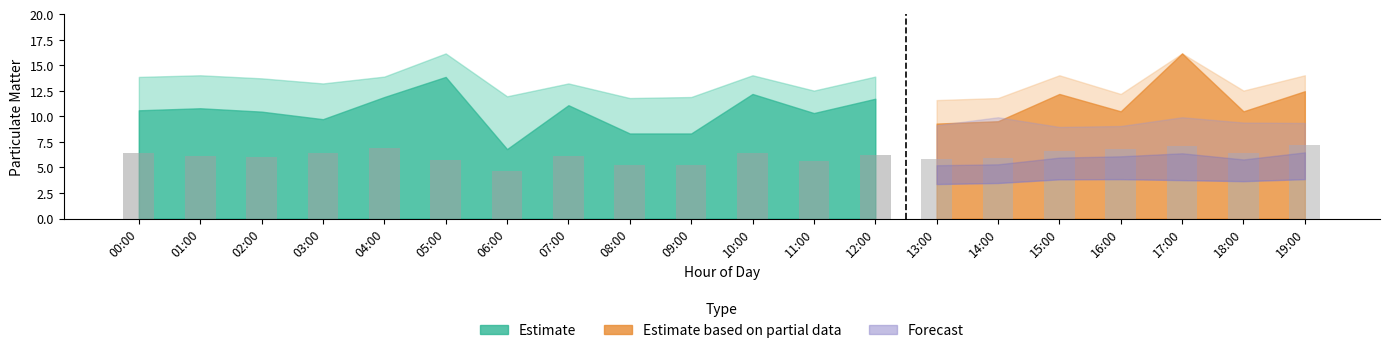

Reading right to left, what are all the values shown in this chart?

P1: 12.5	10.5	16.2	10.5	12.2	9.5	9.3	11.7	10.3	12.2	8.3	8.3	11.1	6.8	13.9	11.9	9.7	10.5	10.8	10.6
P1_upper: 14.0	12.5	16.2	12.2	14.0	11.8	11.6	13.9	12.5	14.0	11.9	11.8	13.2	12.0	16.2	13.9	13.2	13.7	14.0	13.9
P2: 7.2	6.4	7.1	6.8	6.6	5.9	5.8	6.3	5.6	6.4	5.2	5.2	6.1	4.7	5.7	6.9	6.4	6.0	6.1	6.4
P2_upper: 7.2	7.2	7.6	7.0	6.9	7.6	7.0	7.1	8.2	7.6	6.9	7.6	7.6	7.2	7.1	7.4	7.2	7.6	8.2	7.6
P2_lower: 6.4	6.1	6.3	6.4	6.4	5.8	5.6	6.1	5.6	5.6	5.2	5.2	5.8	4.7	5.7	5.7	5.6	5.2	5.2	4.7